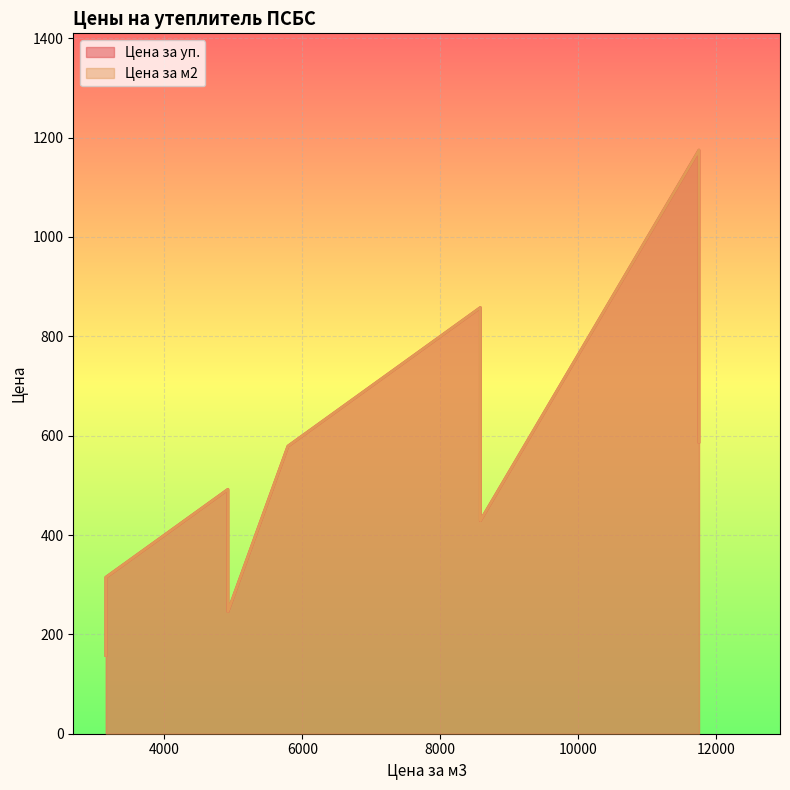

What is the value of the Цена за м2 point at the 5th from the left?

579.0